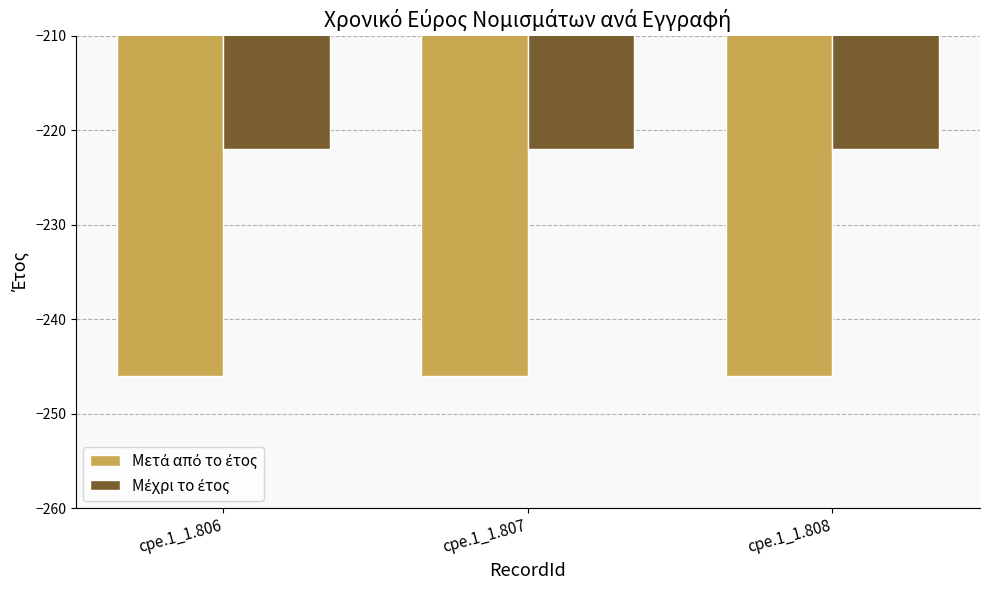

What is the total value across all series at cpe.1_1.806?

-468